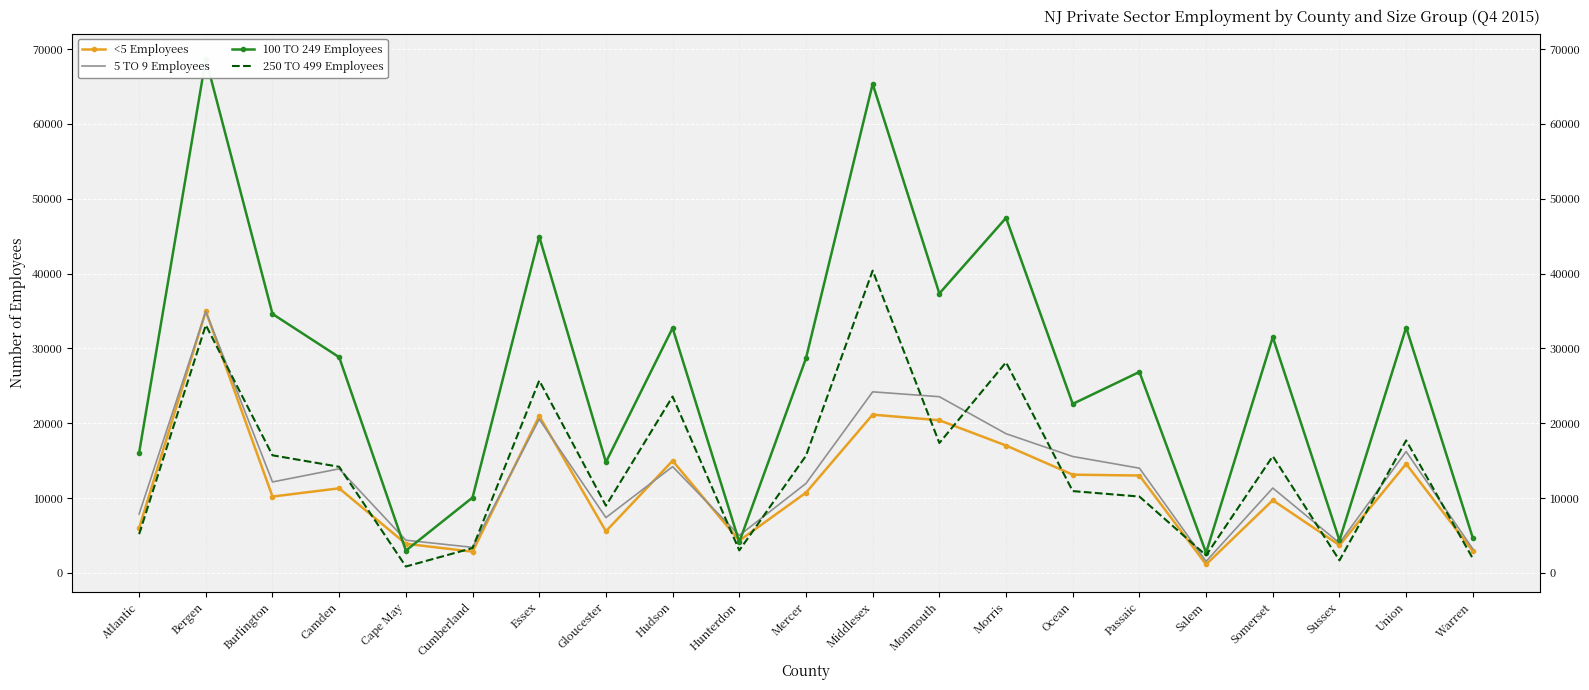

The value of <5 Employees at Burlington is 10198. True or false?

True